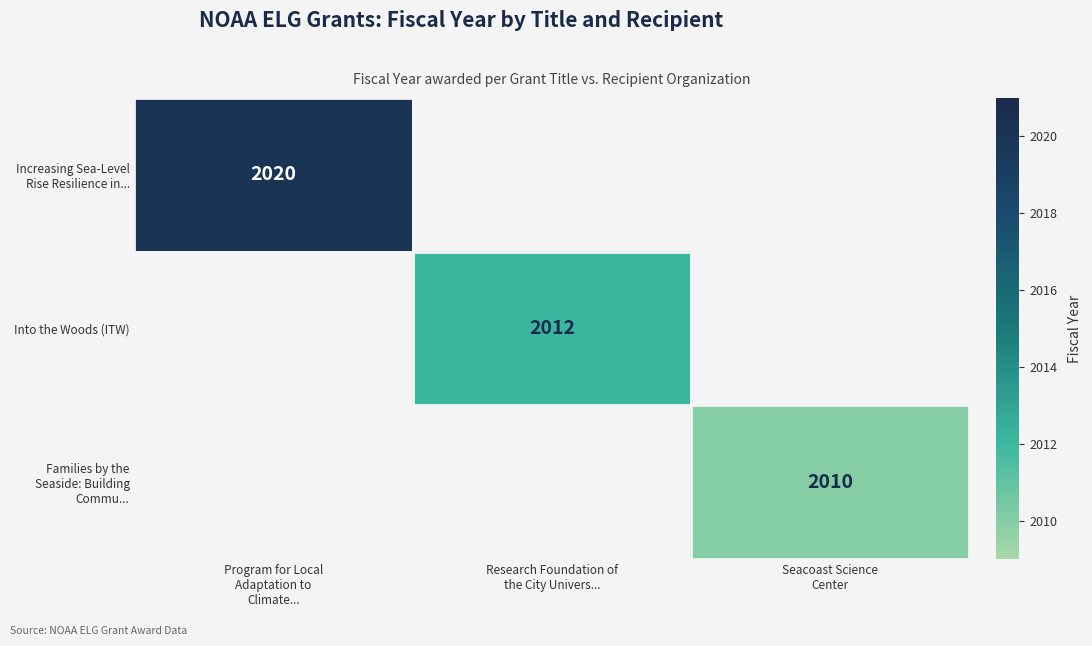

Is the value of Families by the Seaside: Building Commu... at Seacoast Science Center greater than the value of Into the Woods (ITW) at Research Foundation of the City Univers...?

No